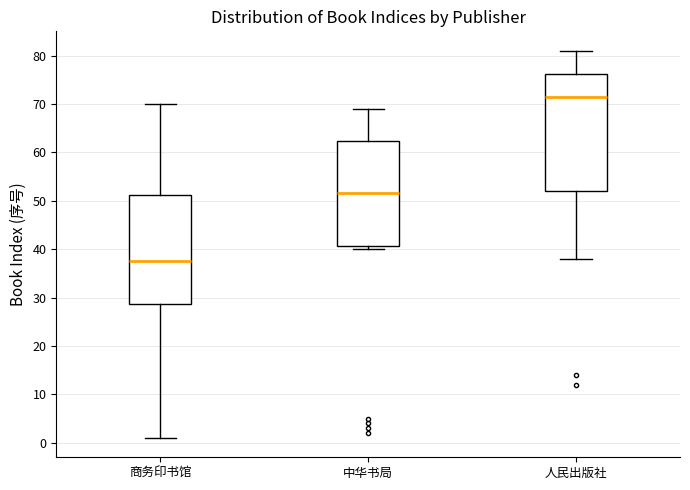

Reading left to right, transcribe this box plot: for each box, give where its median line is, the range the box spans, and where its two whiskers end, as read against the y-axis. The values are not printed on the chart, so give them approximately, as read against the axis.

商务印书馆: median 38, box 29 to 51, whiskers 1 to 70
中华书局: median 52, box 41 to 62, whiskers 40 to 69
人民出版社: median 72, box 52 to 76, whiskers 38 to 81